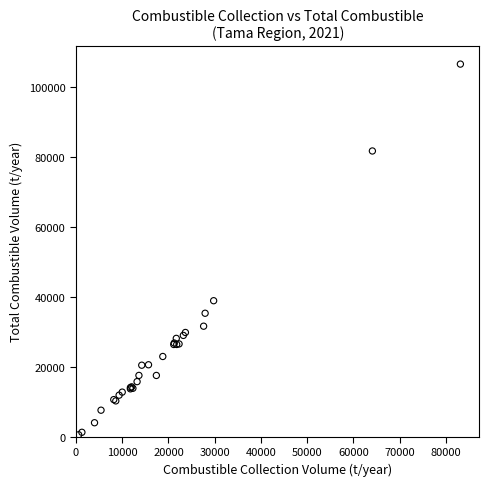

What Y value in the scatter plot is closest to 53614?

38936